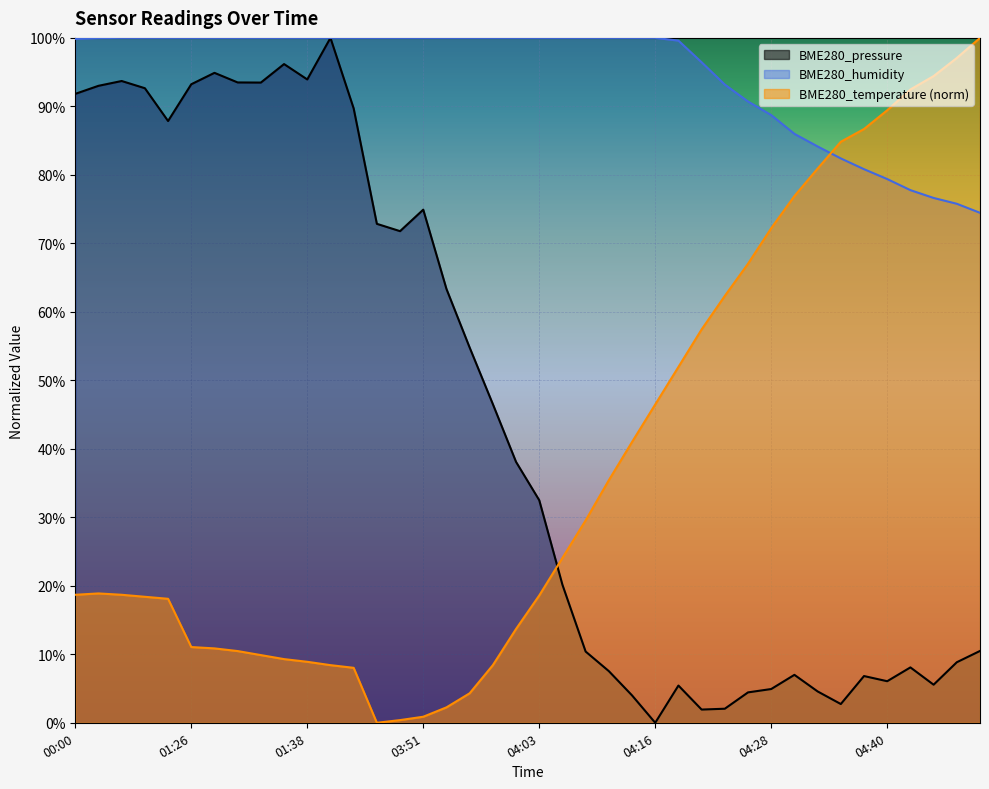

Which category has the lowest value across all series?

04:16